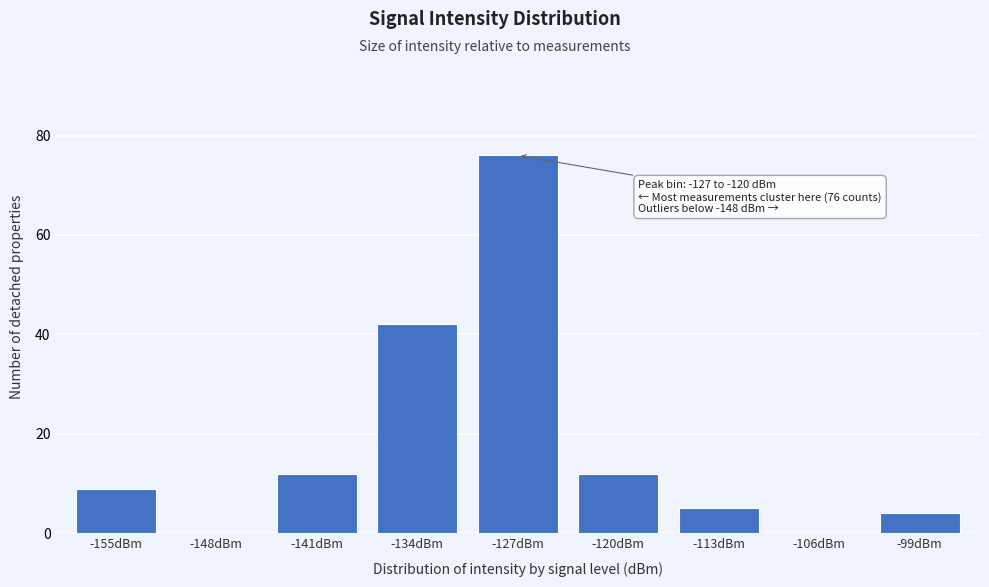

Reading left to right, list all the values displayed in this chart.

-155dBm=9	-148dBm=0	-141dBm=12	-134dBm=42	-127dBm=76	-120dBm=12	-113dBm=5	-106dBm=0	-99dBm=4